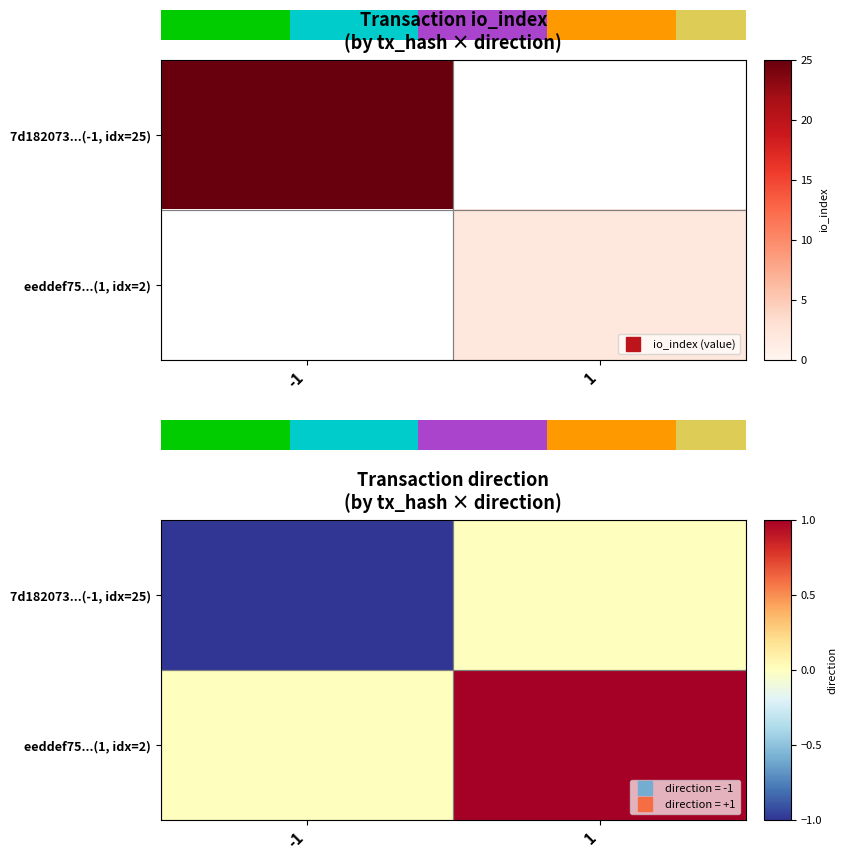

What is the sum of all eeddef75...(1, idx=2) values?

1